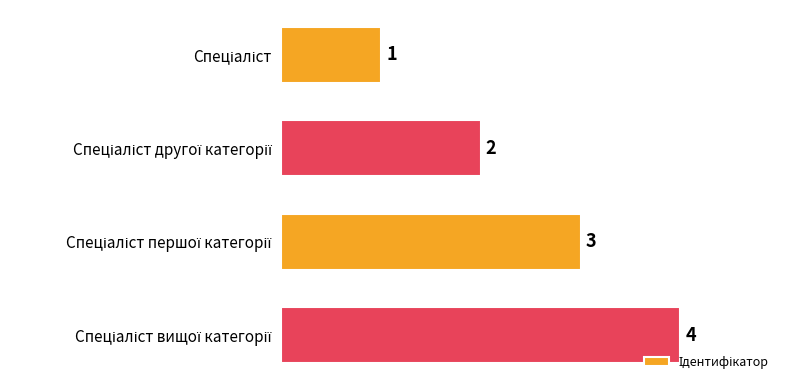

What is the greatest value displayed?

4